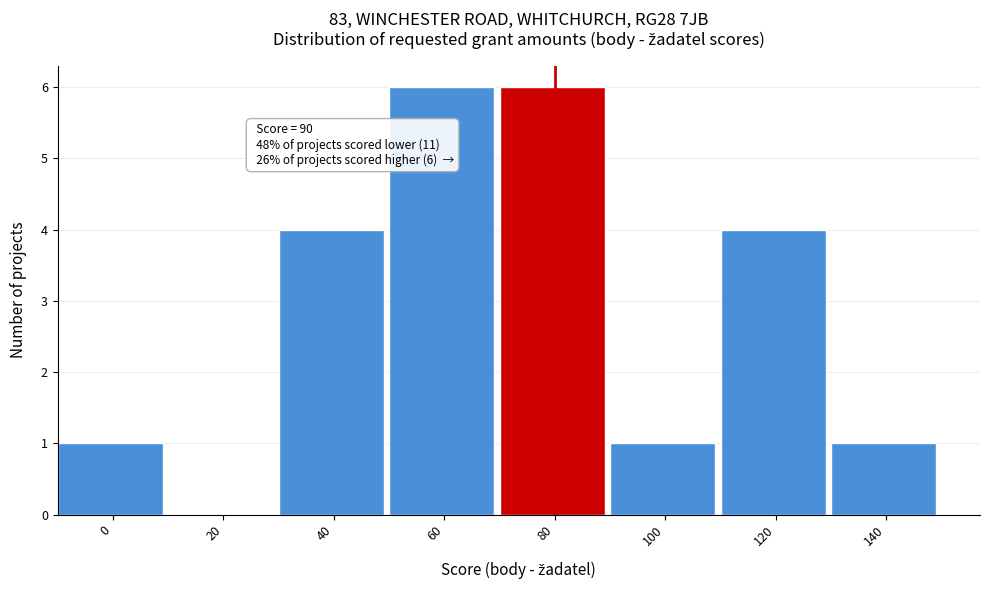

Reading left to right, transcribe all the data shown in this chart.

0=1	20=0	40=4	60=6	80=6	100=1	120=4	140=1